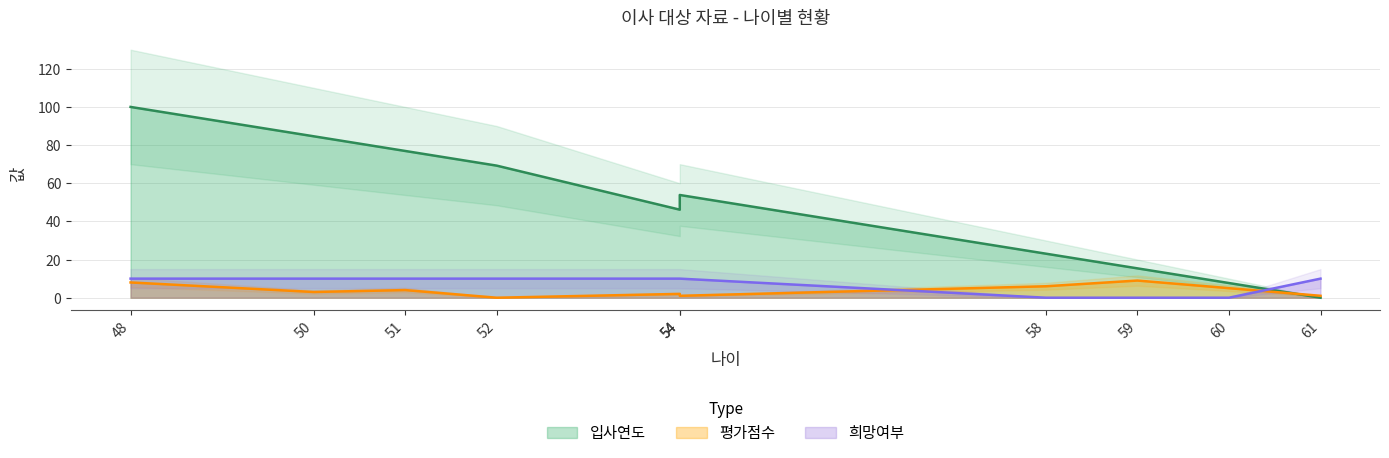

Rank the series at 58 from lowest to highest value.

희망여부, 평가점수, 입사연도